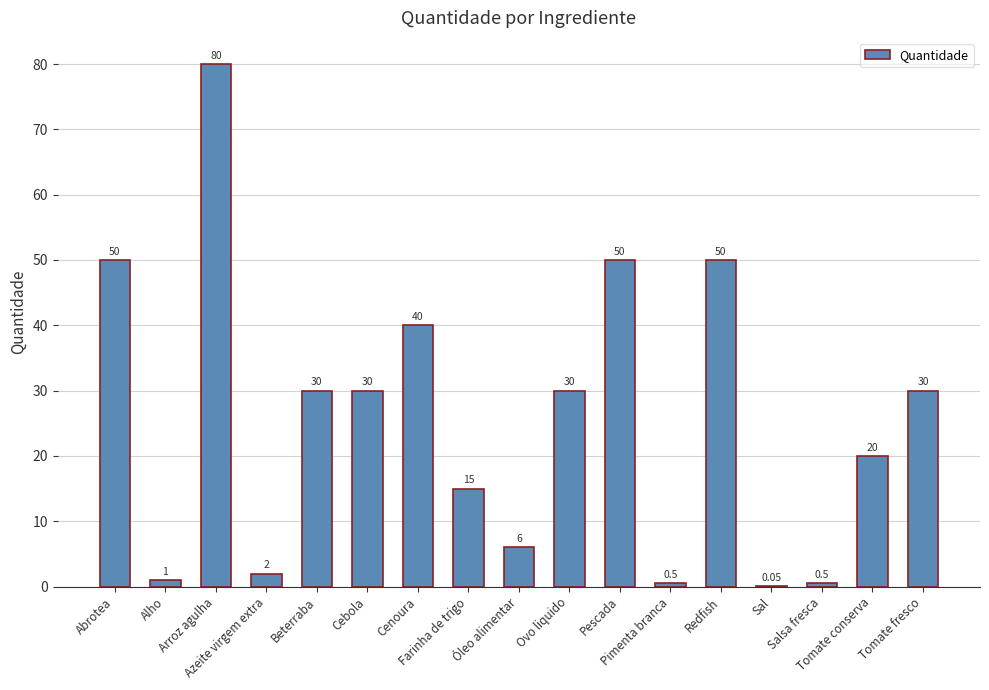

Are the bars grouped side by side (vs. stacked)?

No